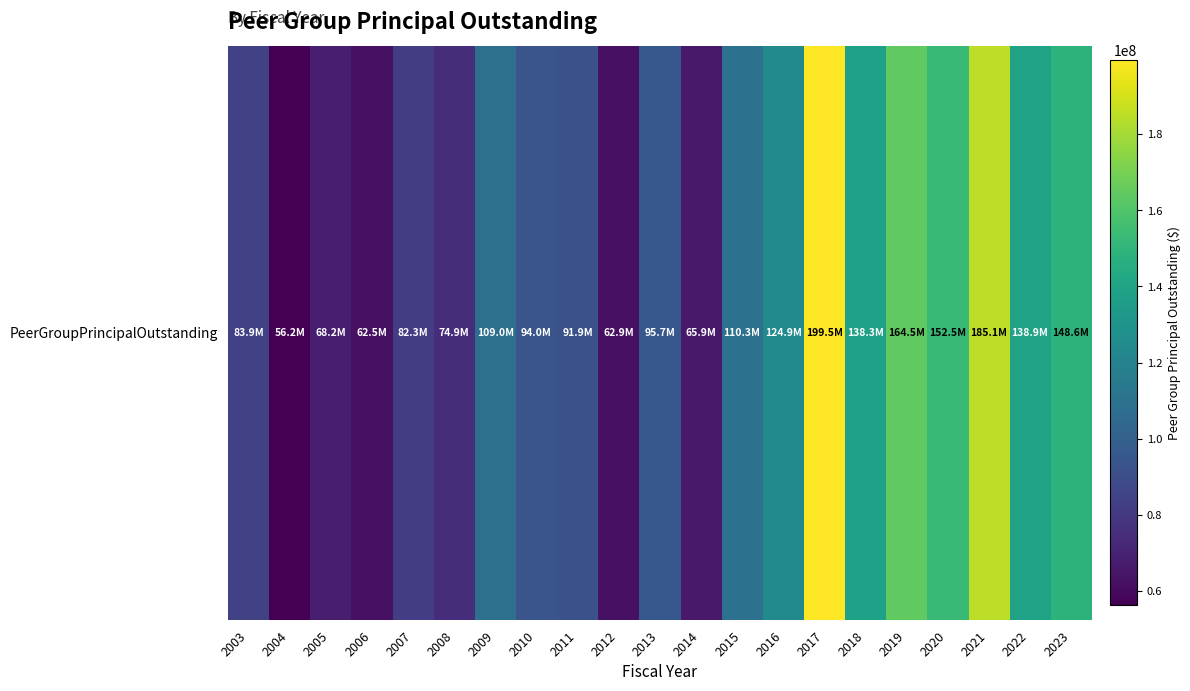

What is the ratio of the value at 2020 to the value at 2018?

1.1